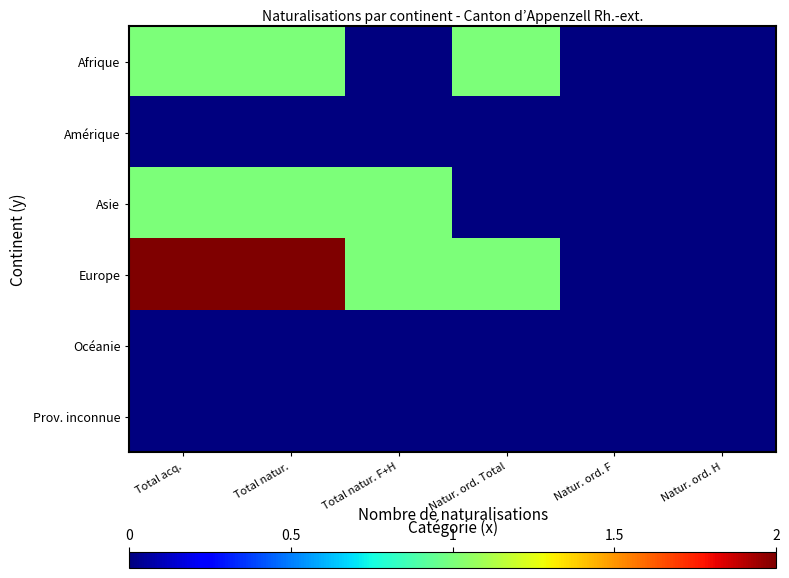

Between Natur. ord. H and Natur. ord. F, which is larger?

Natur. ord. H